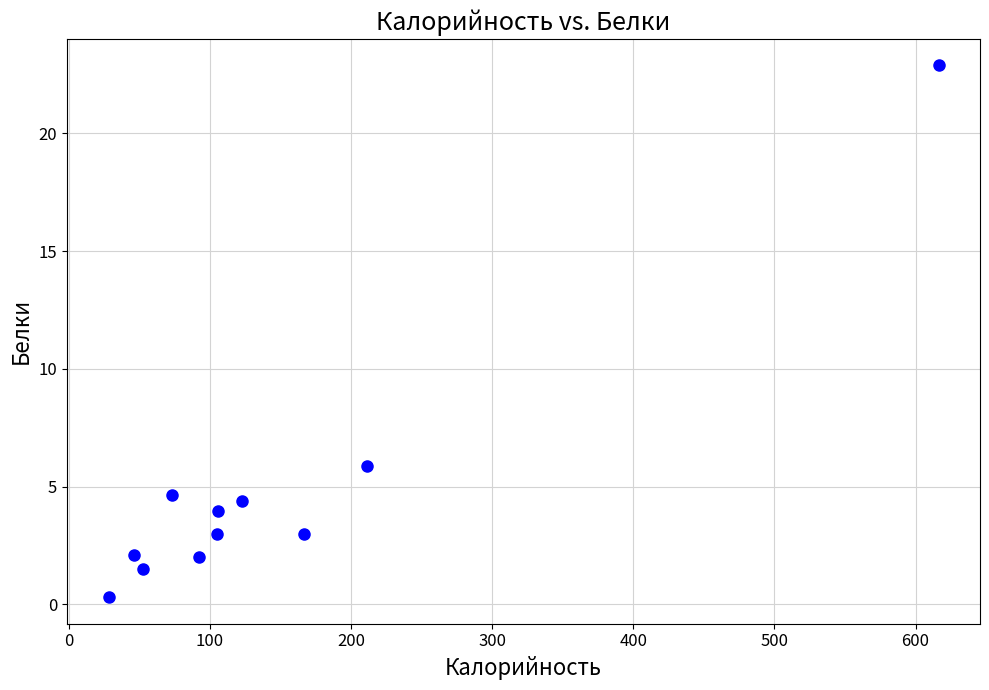

What is the average X value?

147.2